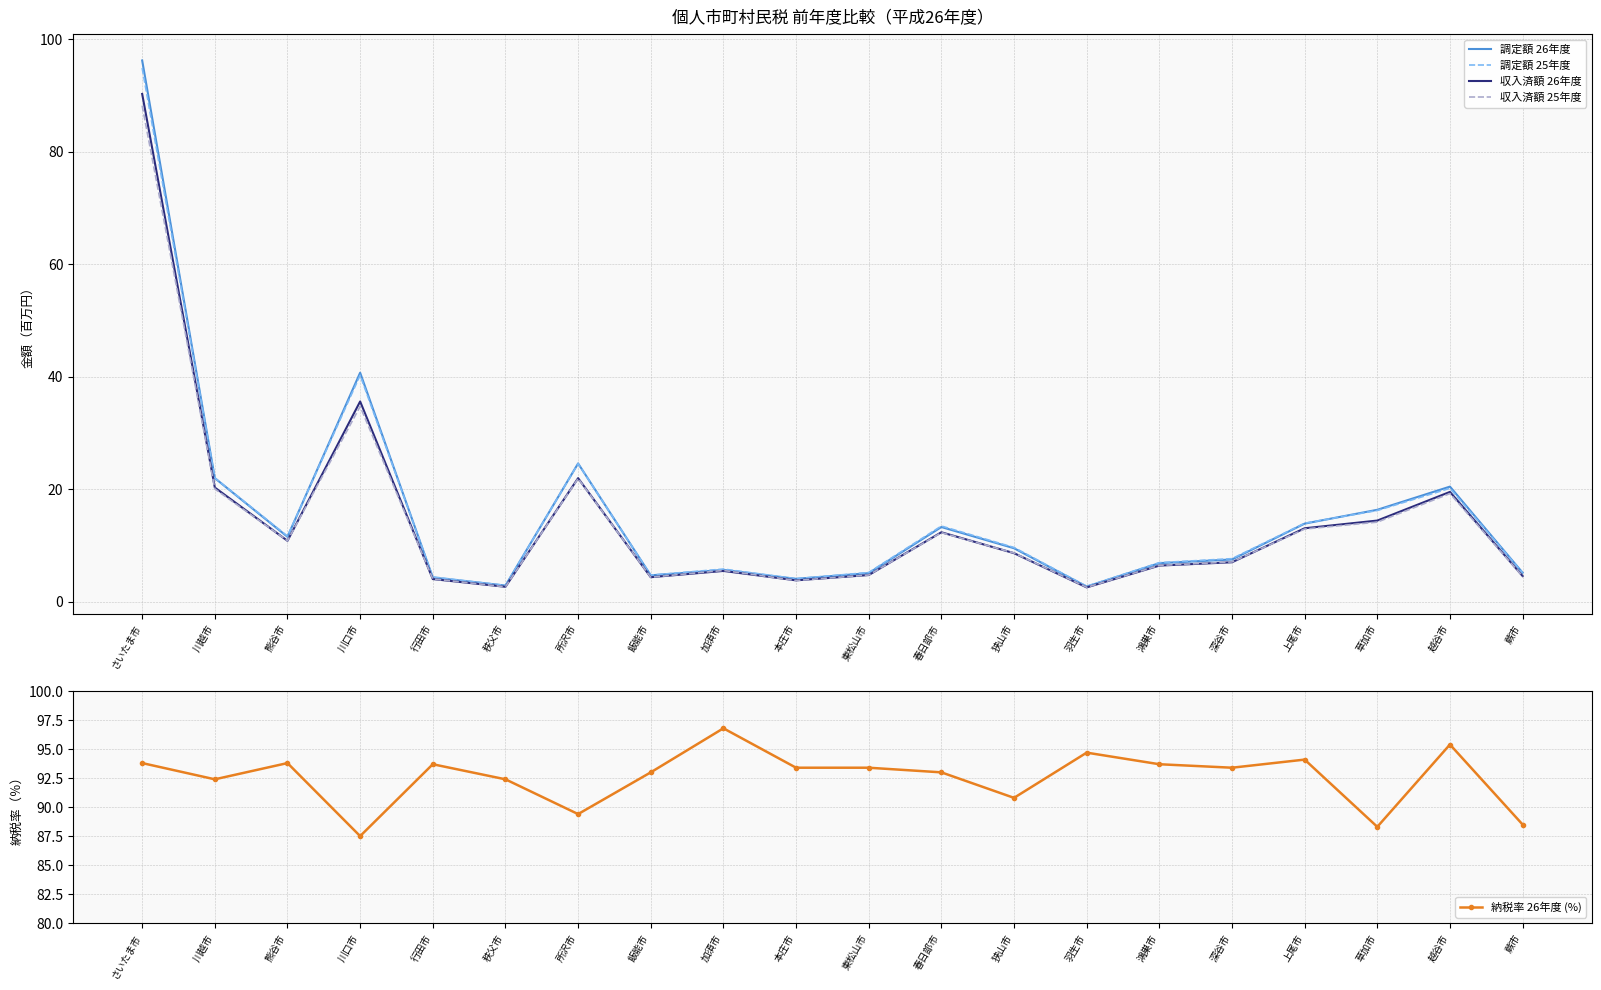

At which category is the sum across all series the highest?

さいたま市